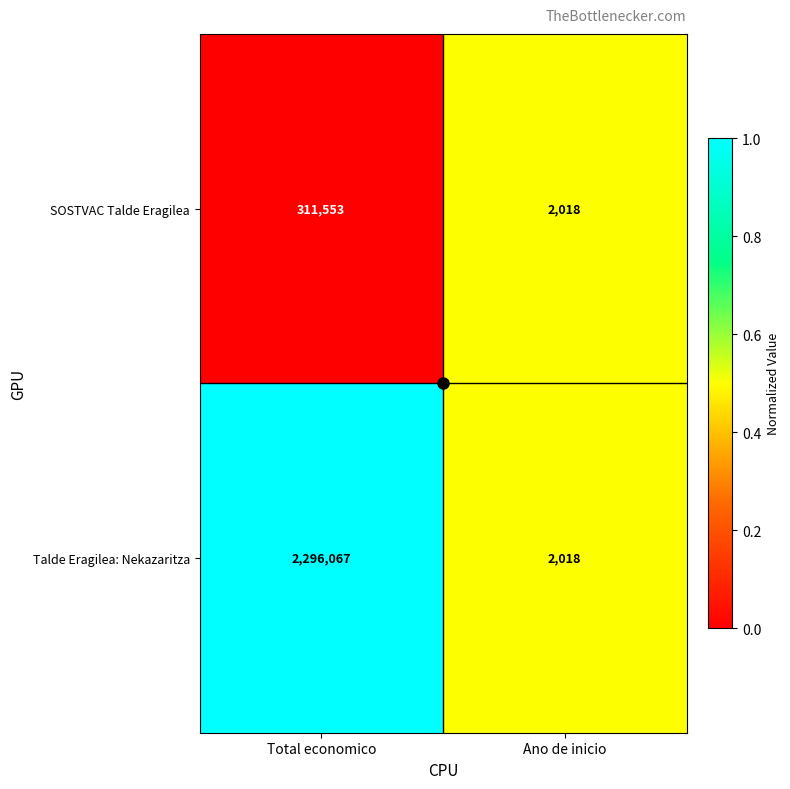

Rank the series at Total economico from lowest to highest value.

SOSTVAC Talde Eragilea, Talde Eragilea: Nekazaritza